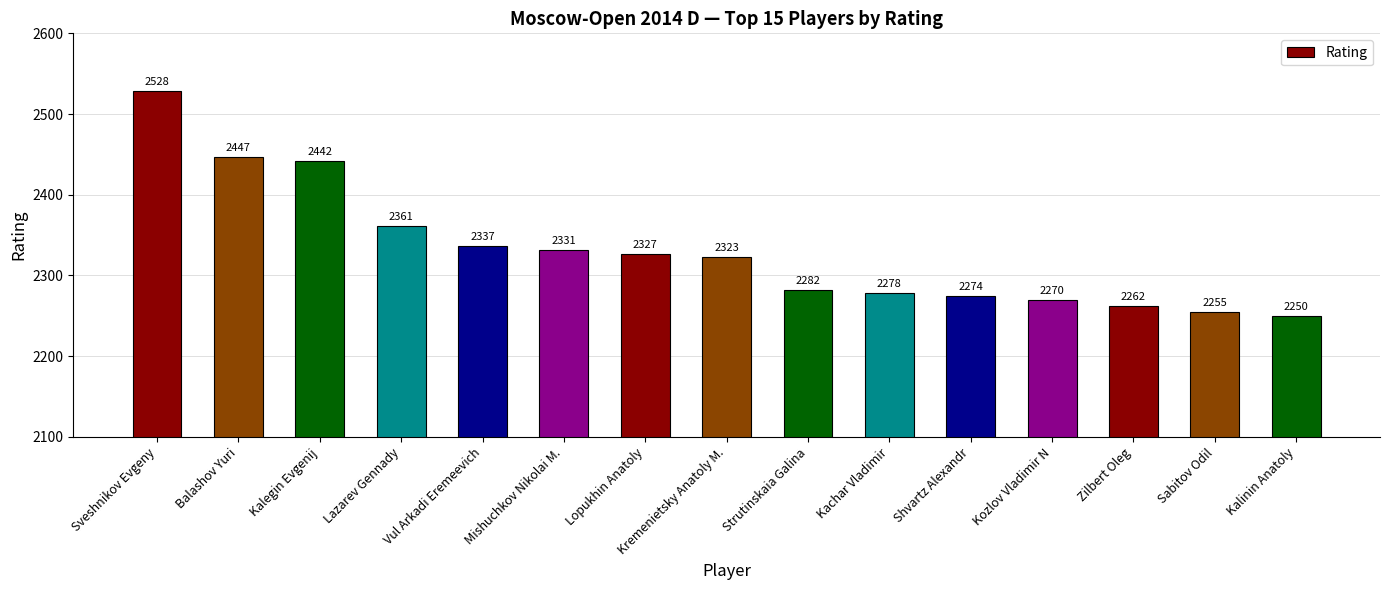

Count the number of data series in this chart.

1